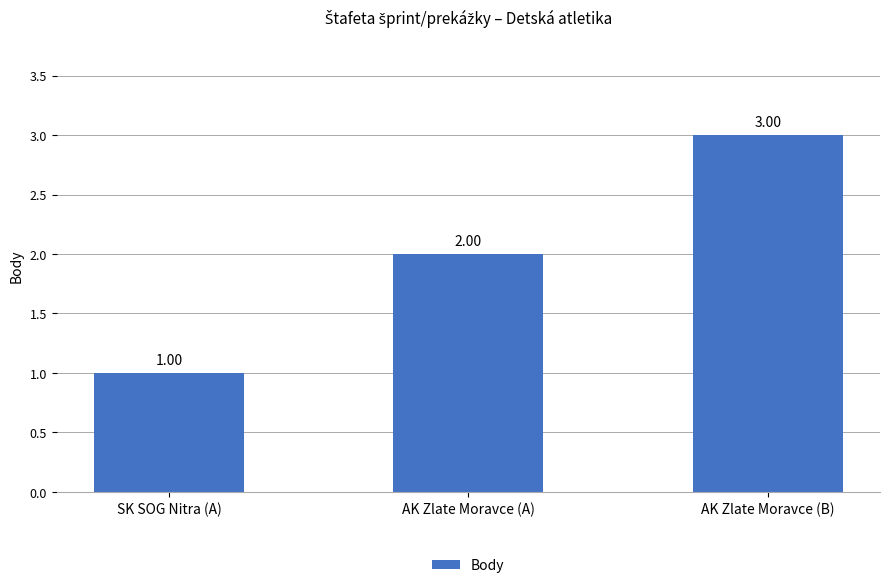

Count the number of categories in the chart.

3